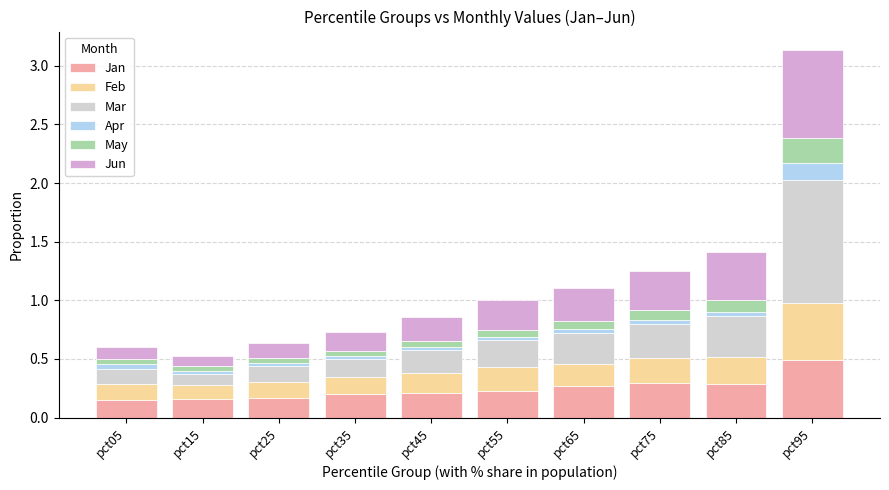

What is the sum of all Jan values?

2.4